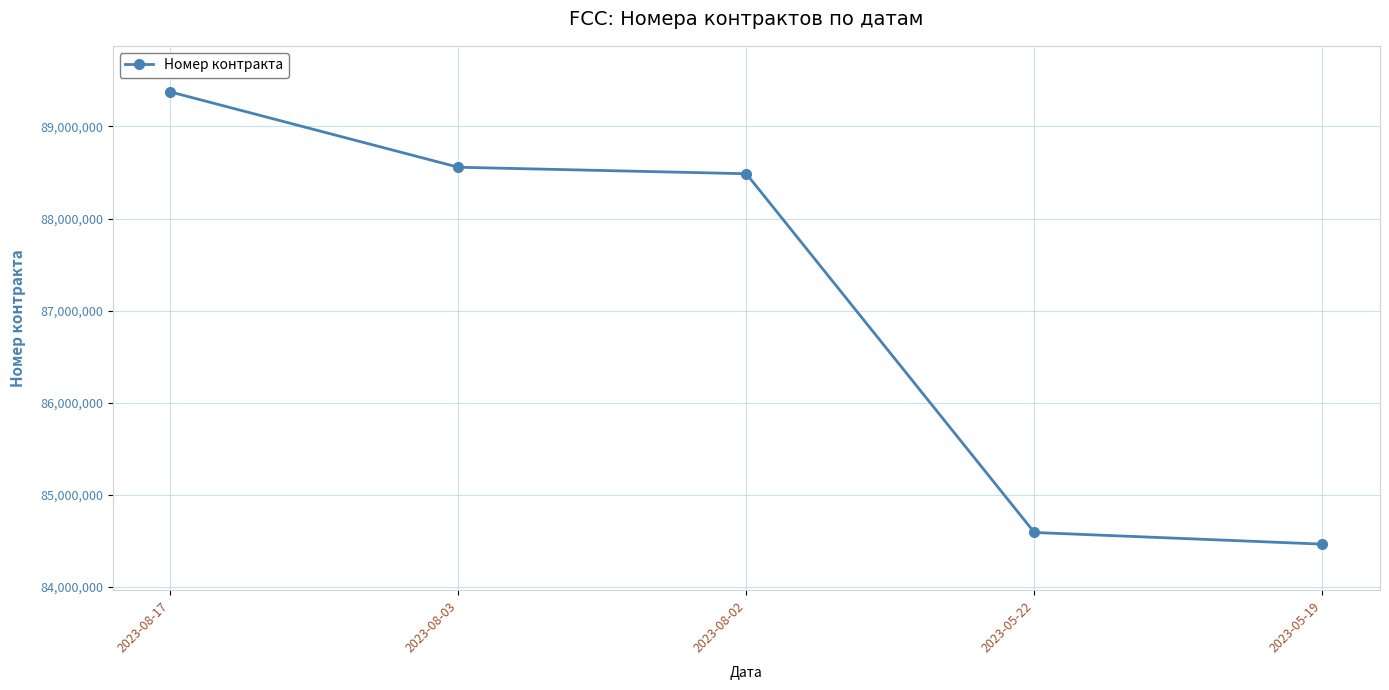

What is the label of the 1st point from the left?

2023-08-17